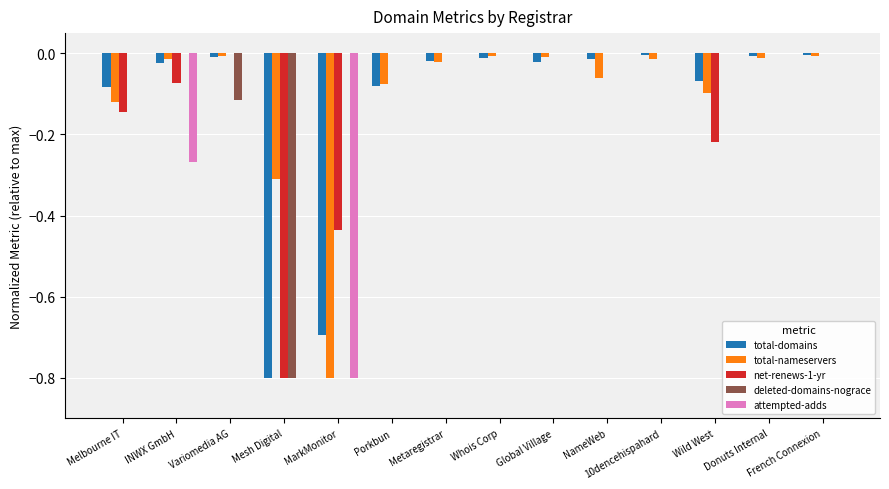

True or false: deleted-domains-nograce has a value of -0.0 at Variomedia AG.

False